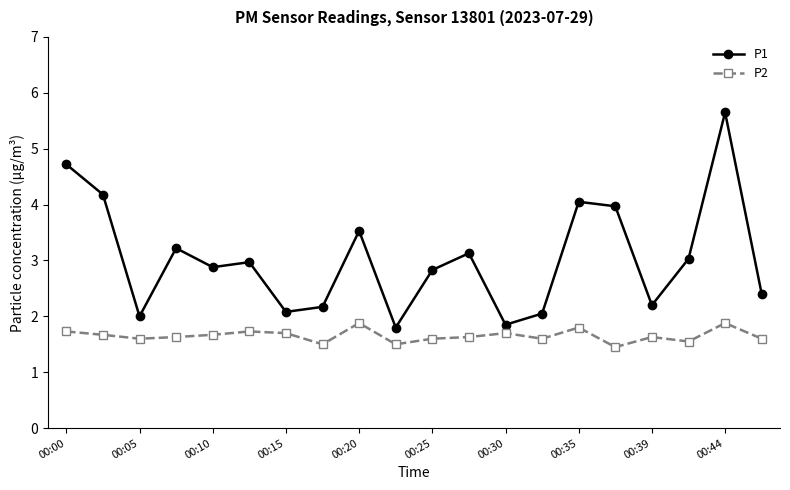

True or false: P2 has more than 1 interior local peaks.

True